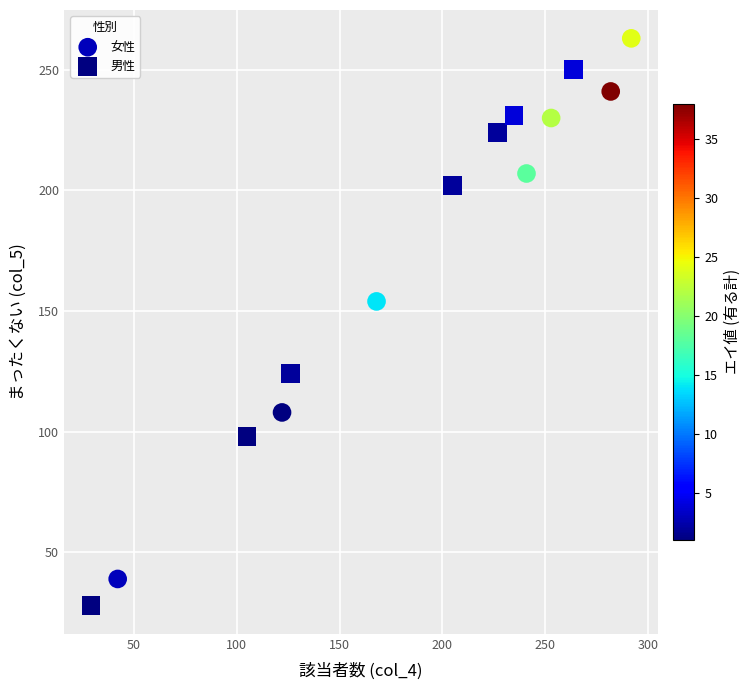

Which series reaches the maximum Y coordinate?

女性